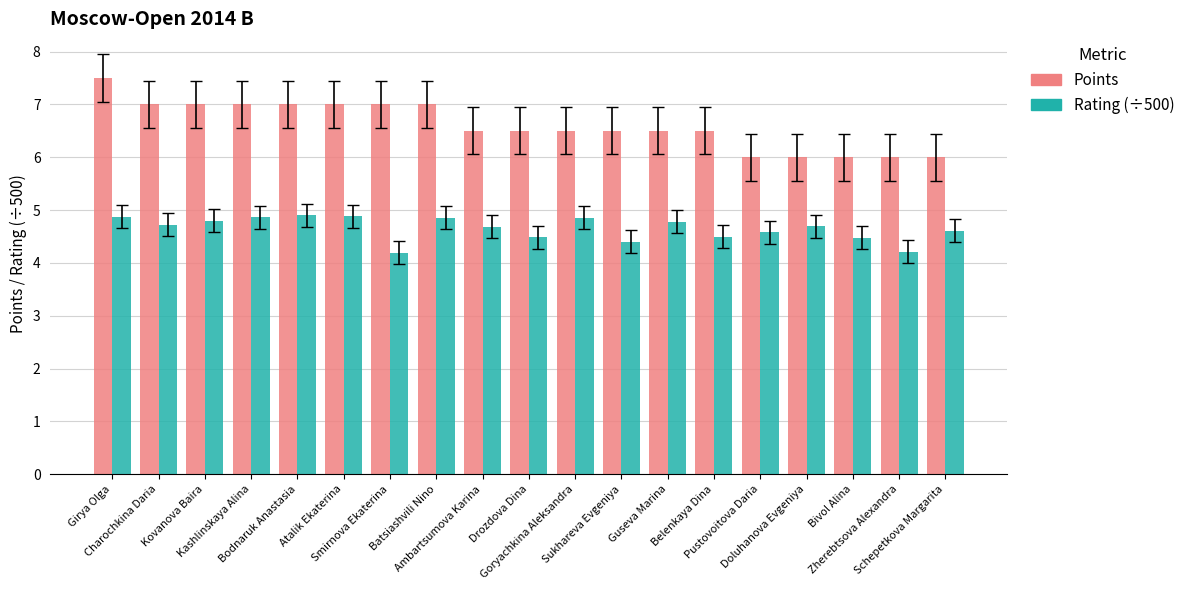

Count the number of data series in this chart.

2